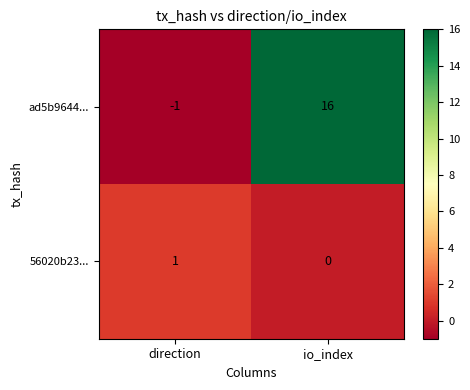

What is the difference between the ad5b9644... values at direction and io_index?

17